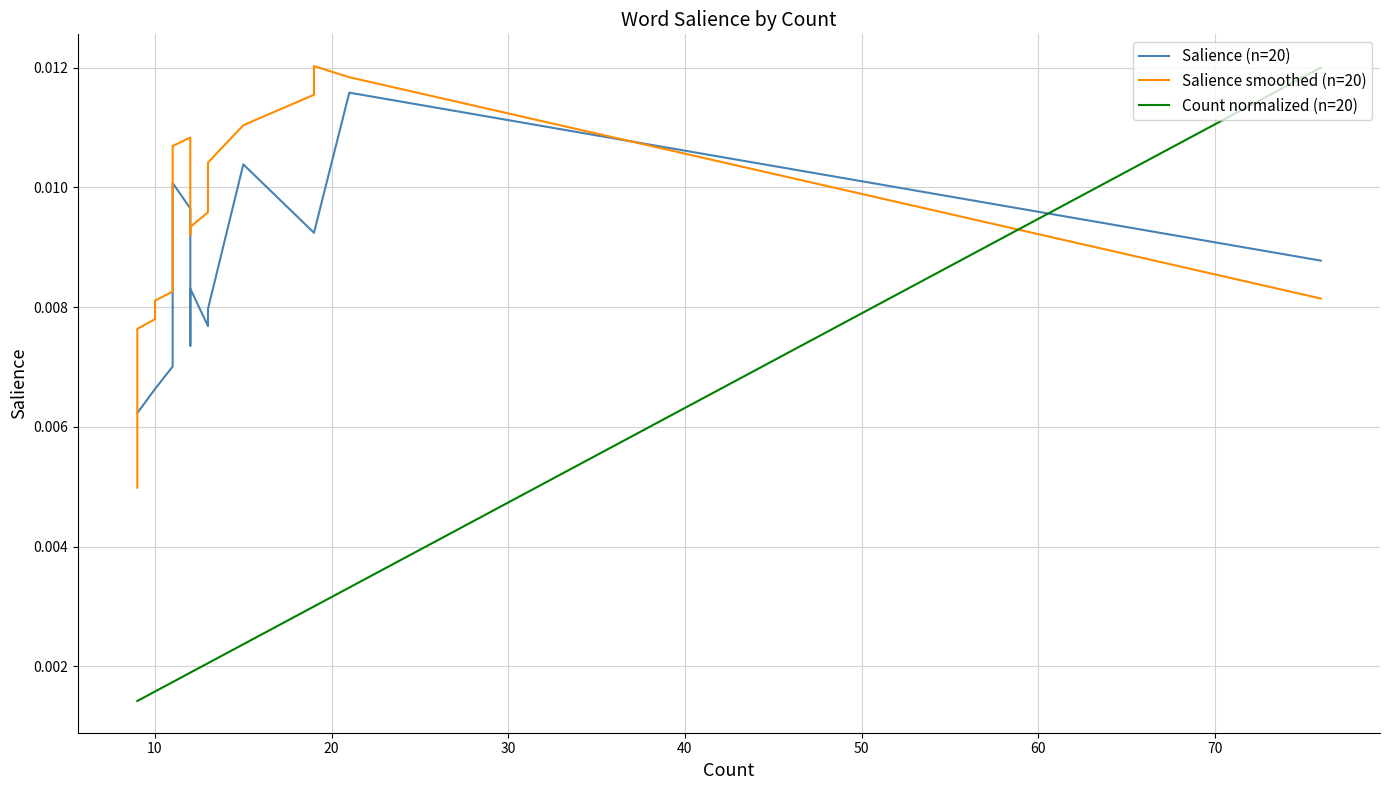

What are all the series names shown in the legend?

Salience (n=20), Salience smoothed (n=20), Count normalized (n=20)